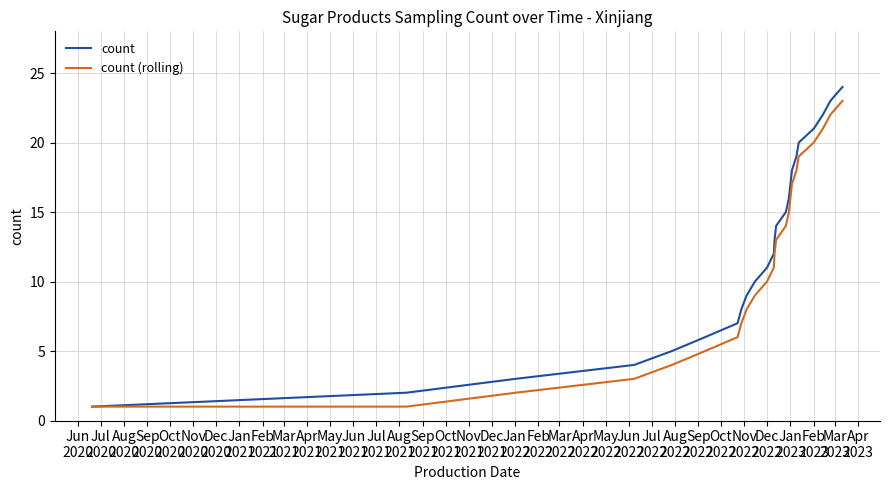

Does the chart have visible grid lines?

Yes